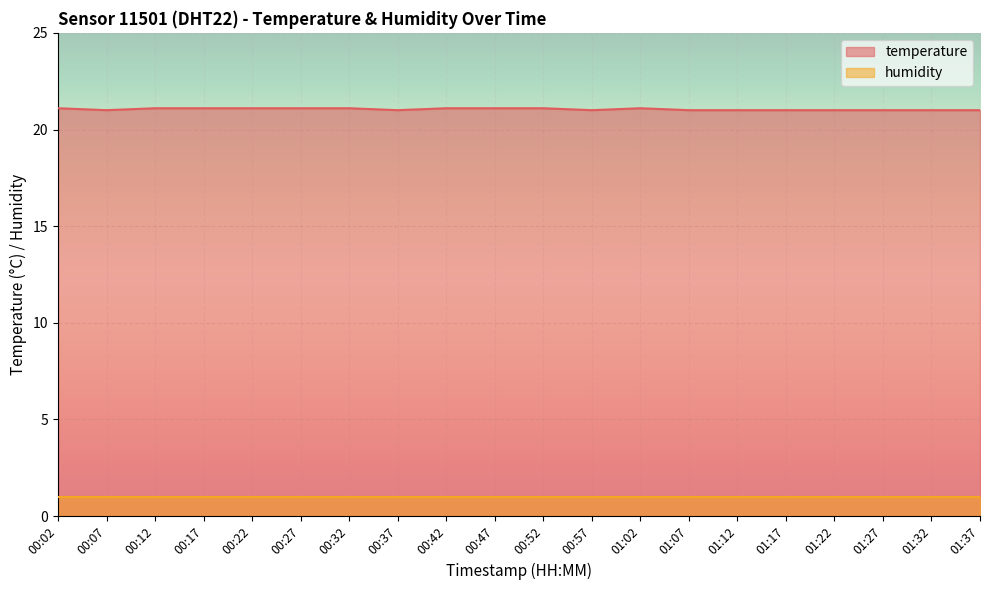

List the labels in order of value, smallest first.

00:07, 00:37, 00:57, 01:07, 01:12, 01:17, 01:22, 01:27, 01:32, 01:37, 00:02, 00:12, 00:17, 00:22, 00:27, 00:32, 00:42, 00:47, 00:52, 01:02